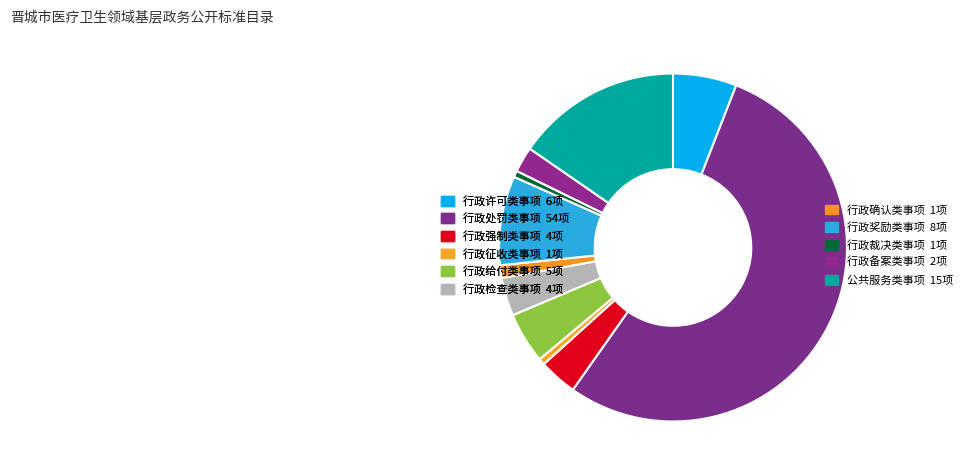

Rank the categories by value from highest to lowest.

行政处罚类事项, 公共服务类事项, 行政奖励类事项, 行政许可类事项, 行政给付类事项, 行政强制类事项, 行政检查类事项, 行政备案类事项, 行政确认类事项, 行政征收类事项, 行政裁决类事项